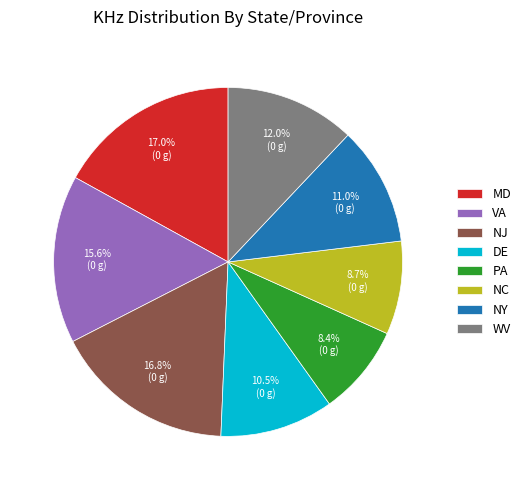

To the nearest percent, what percentage of the pie is VA?

16%